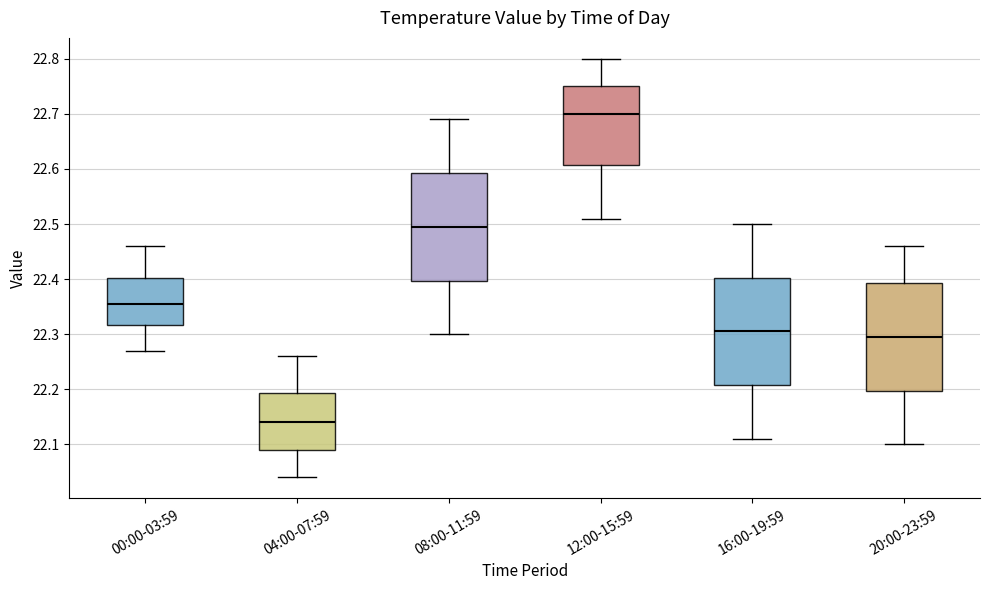

Reading left to right, transcribe this box plot: for each box, give where its median line is, the range the box spans, and where its two whiskers end, as read against the y-axis. The values are not printed on the chart, so give them approximately, as read against the axis.

00:00-03:59: median 22.36, box 22.32 to 22.40, whiskers 22.27 to 22.46
04:00-07:59: median 22.14, box 22.09 to 22.19, whiskers 22.04 to 22.26
08:00-11:59: median 22.50, box 22.40 to 22.59, whiskers 22.30 to 22.69
12:00-15:59: median 22.70, box 22.61 to 22.75, whiskers 22.51 to 22.80
16:00-19:59: median 22.31, box 22.21 to 22.40, whiskers 22.11 to 22.50
20:00-23:59: median 22.30, box 22.20 to 22.39, whiskers 22.10 to 22.46